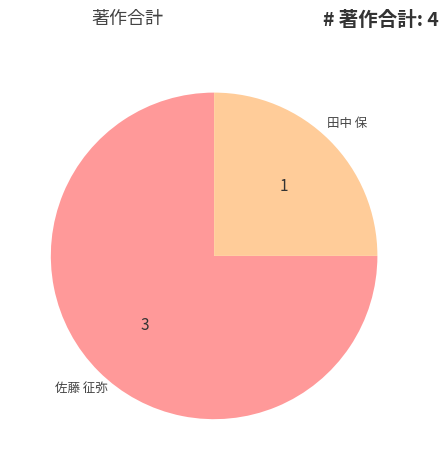

What is the ratio of the value at 佐藤 征弥 to the value at 田中 保?

3.0